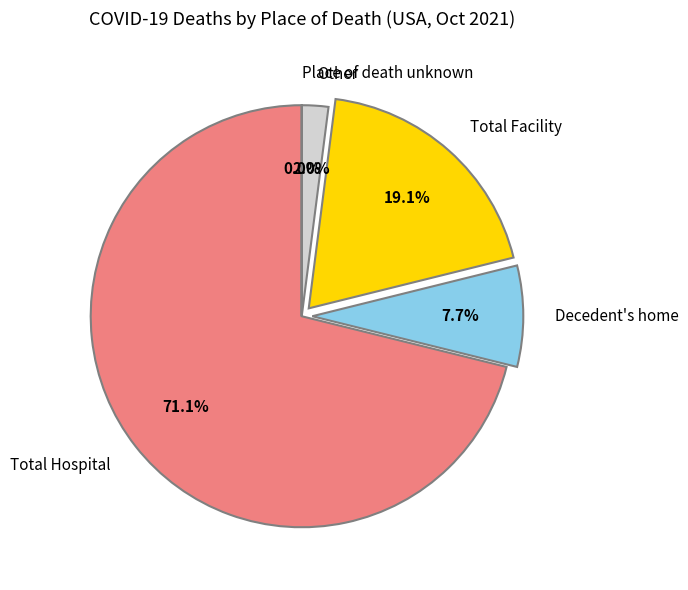

Between Total Facility and Other, which is larger?

Total Facility